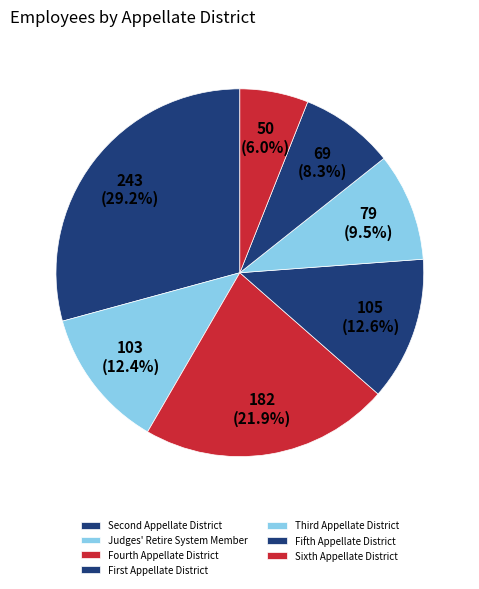

Is the sum of Fourth Appellate District and Judges' Retire System Member greater than half?

No